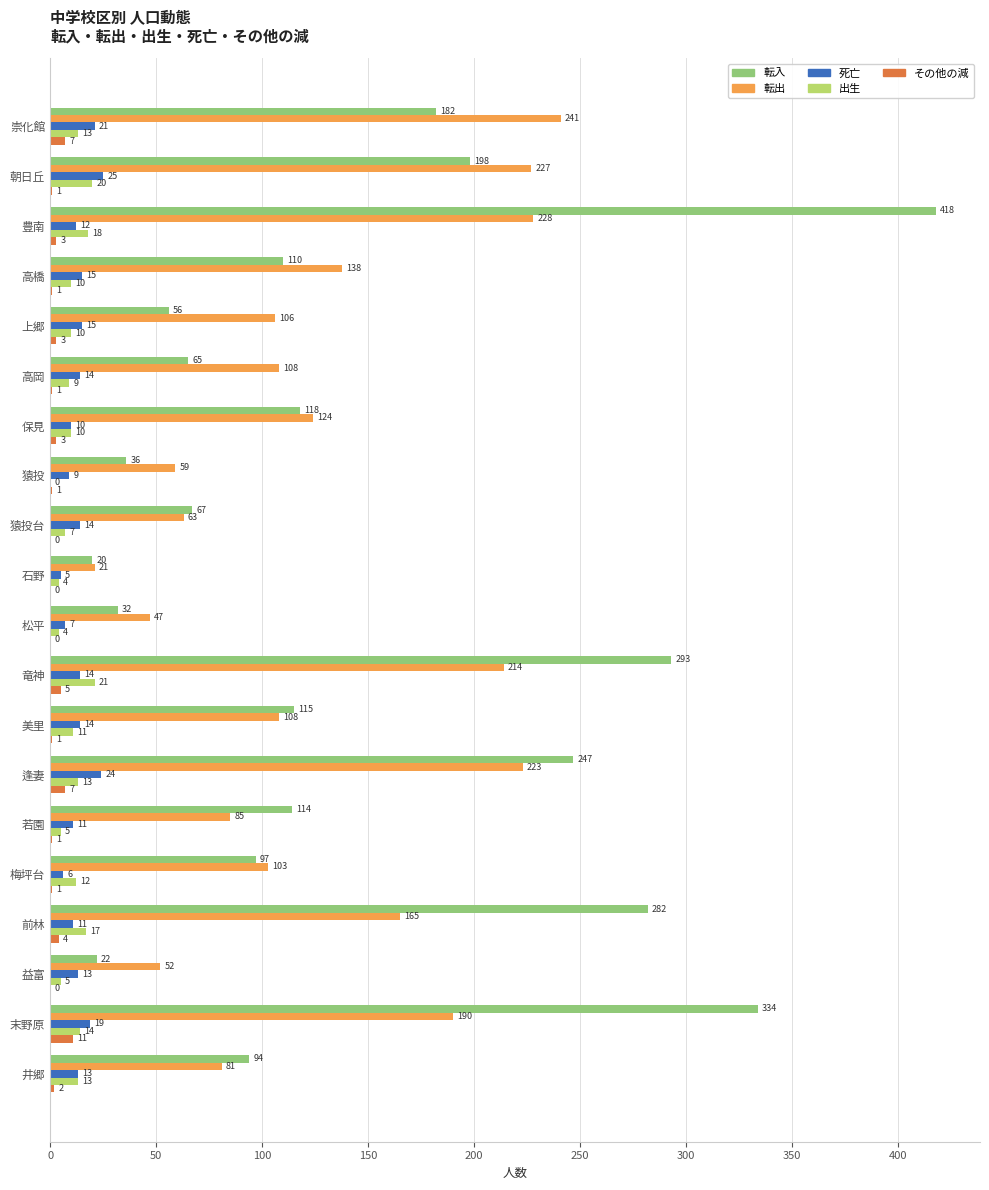

At which label does 転入 reach its peak?

豊南